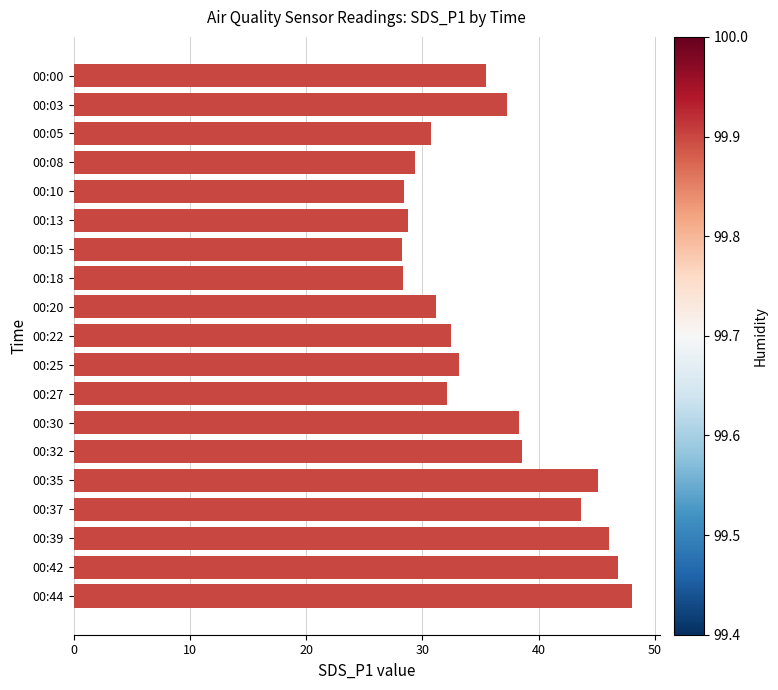

Is it true that the value at 00:00 is 48.1?

False